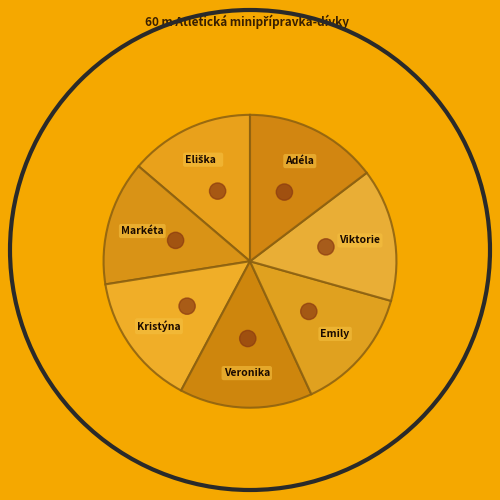

Is Holušová Kristýna the majority of the pie?

No